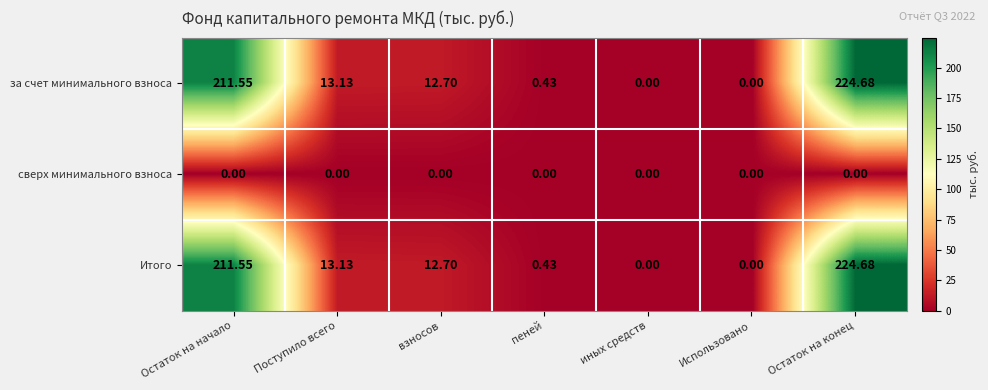

How many values in the Итого series exceed 12?

4